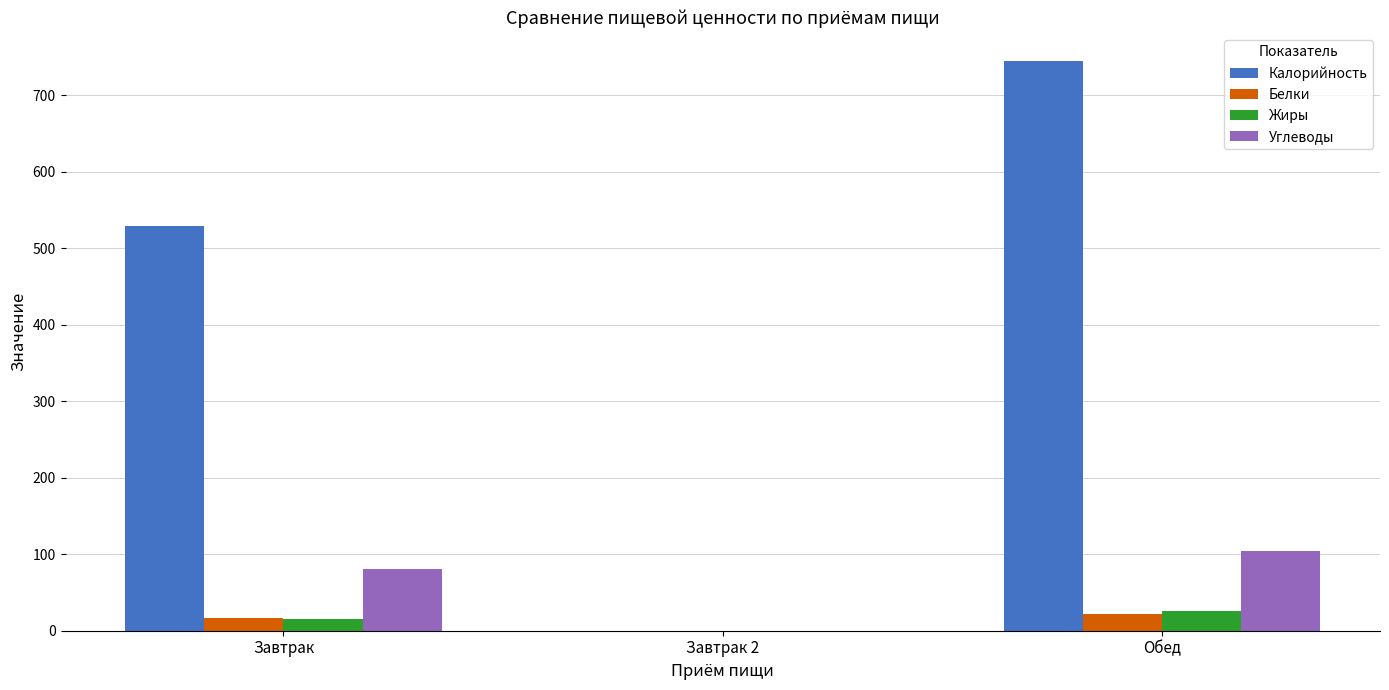

The Жиры series shows 0.0 at Завтрак 2. True or false?

True